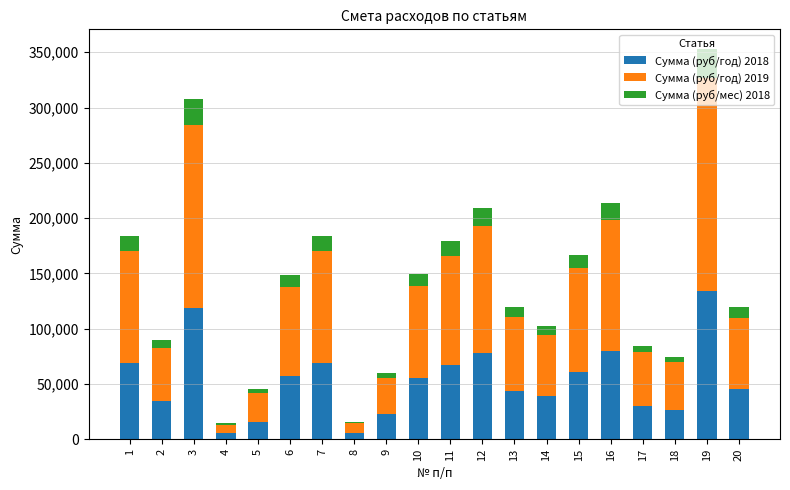

Are the bars grouped side by side (vs. stacked)?

No